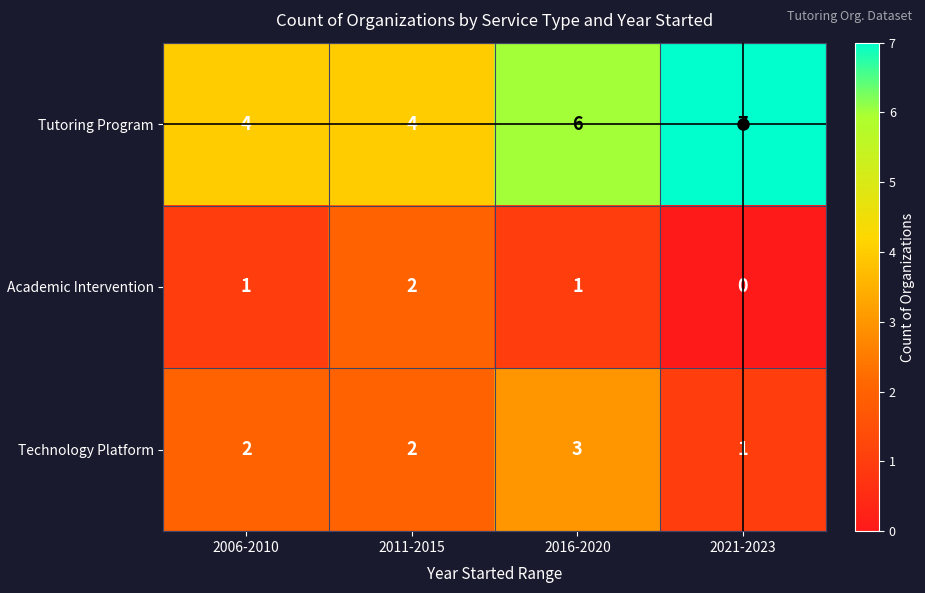

Which series has the largest range (max minus min)?

Tutoring Program